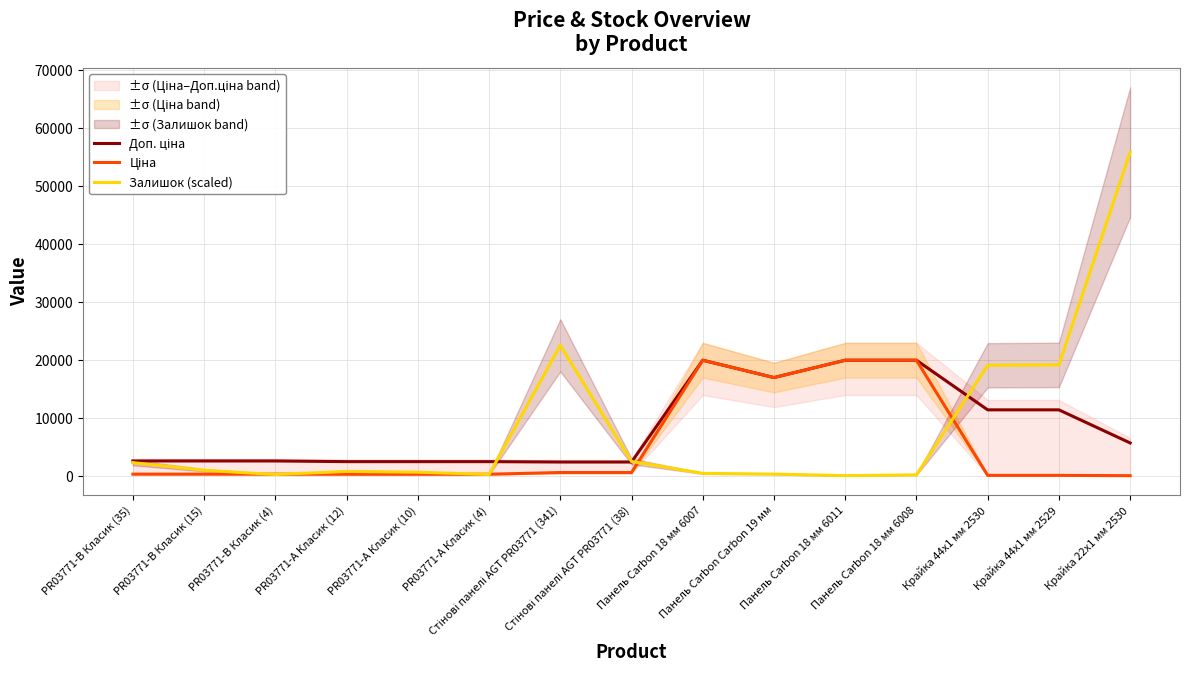

What is the average value of the Залишок (scaled) series?

8364.4